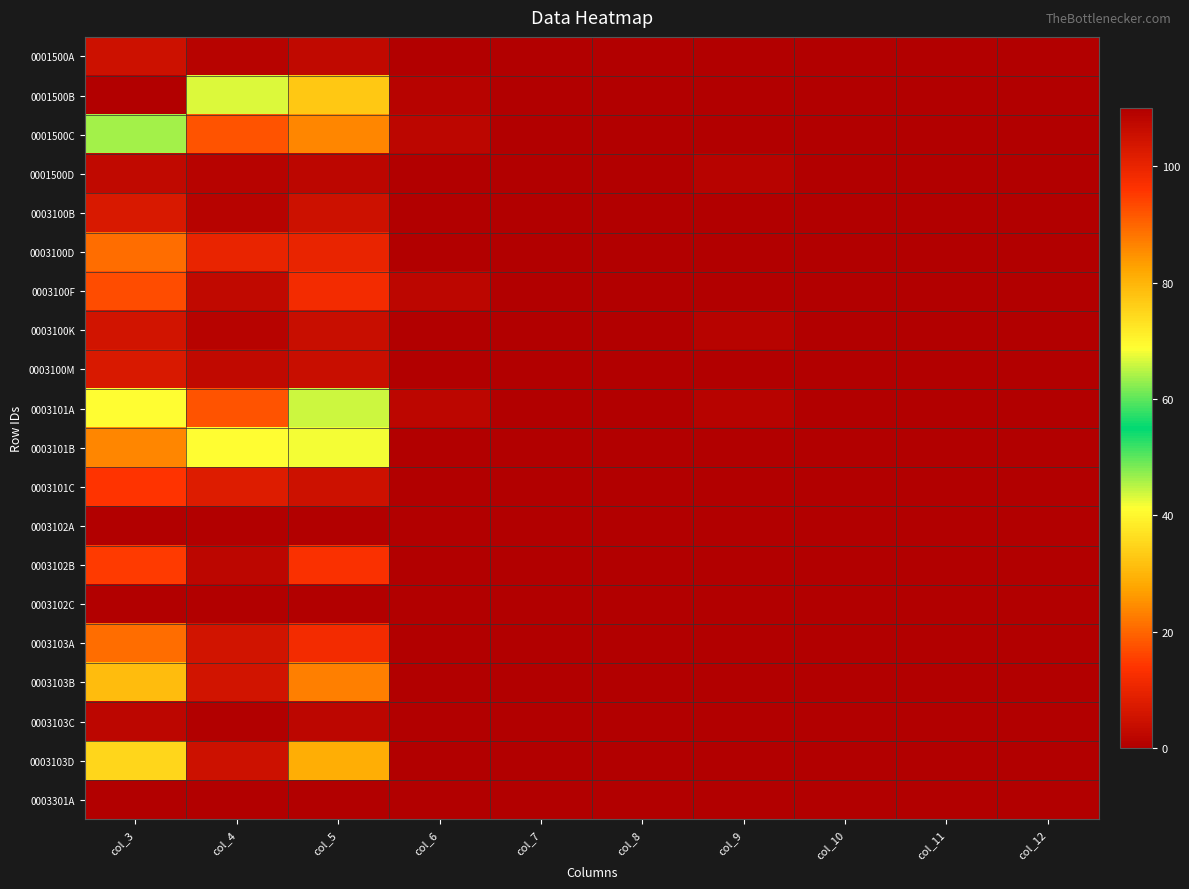

Rank the series at col_5 from lowest to highest value.

0003102A, 0003102C, 0003301A, 0001500D, 0003103C, 0001500A, 0003100K, 0003100M, 0003100B, 0003101C, 0003100D, 0003100F, 0003103A, 0003102B, 0003103B, 0001500C, 0003103D, 0001500B, 0003101B, 0003101A